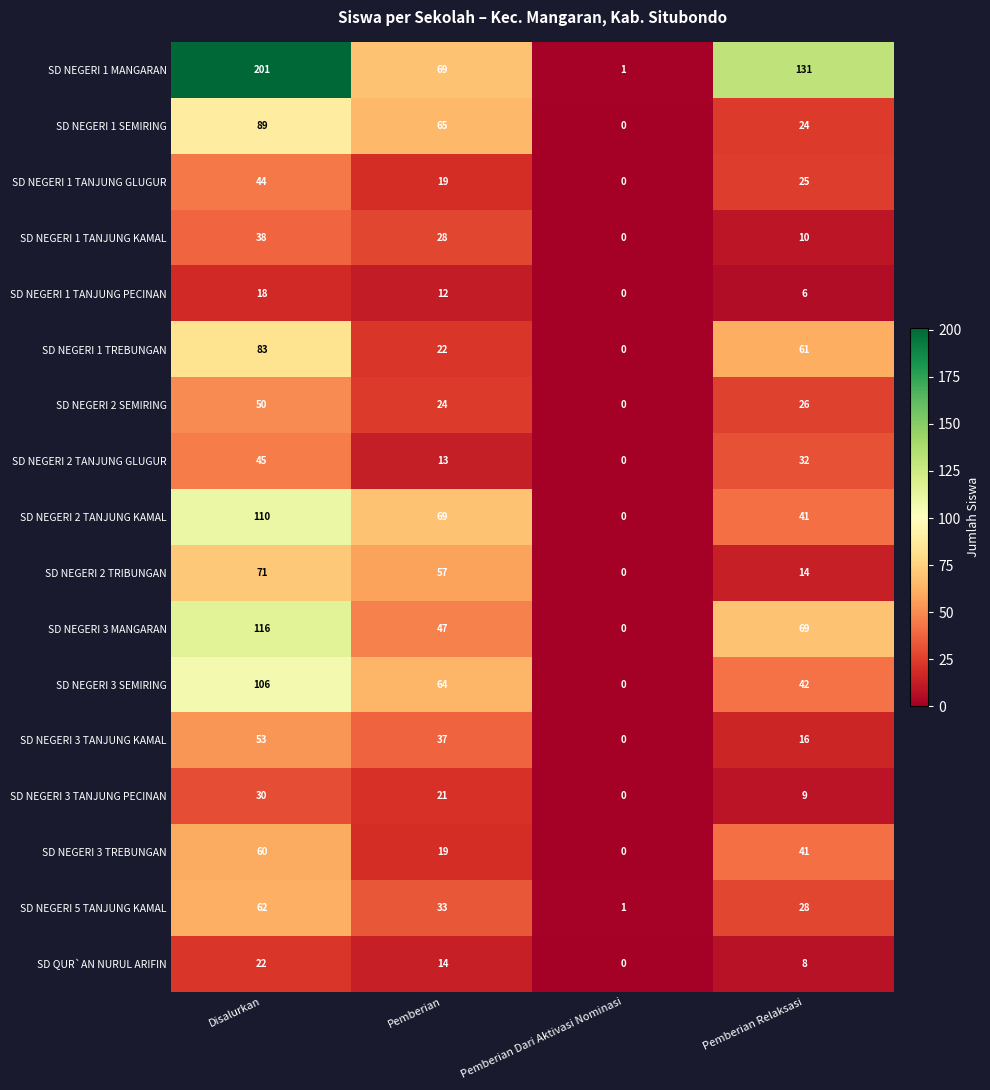

Is it true that SD NEGERI 3 TANJUNG KAMAL equals 21 at Disalurkan?

False